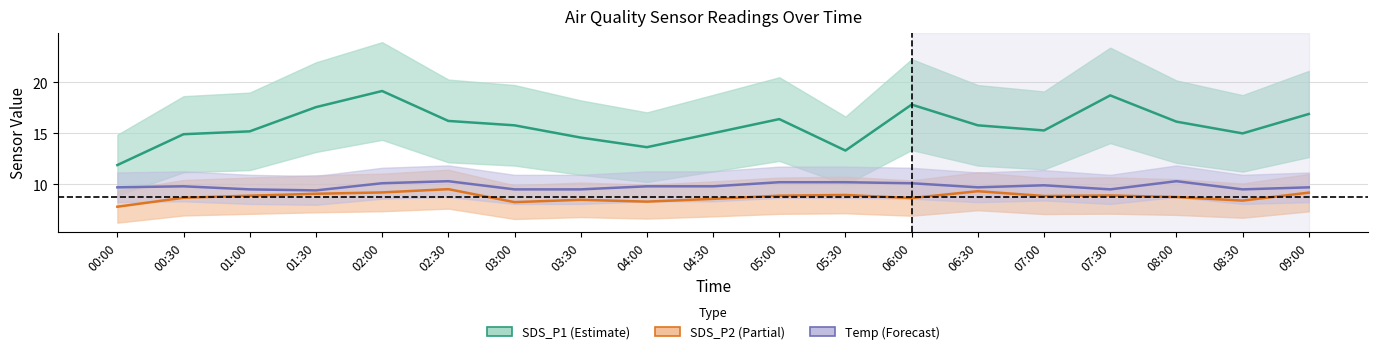

What is the maximum value shown in the chart?

19.1